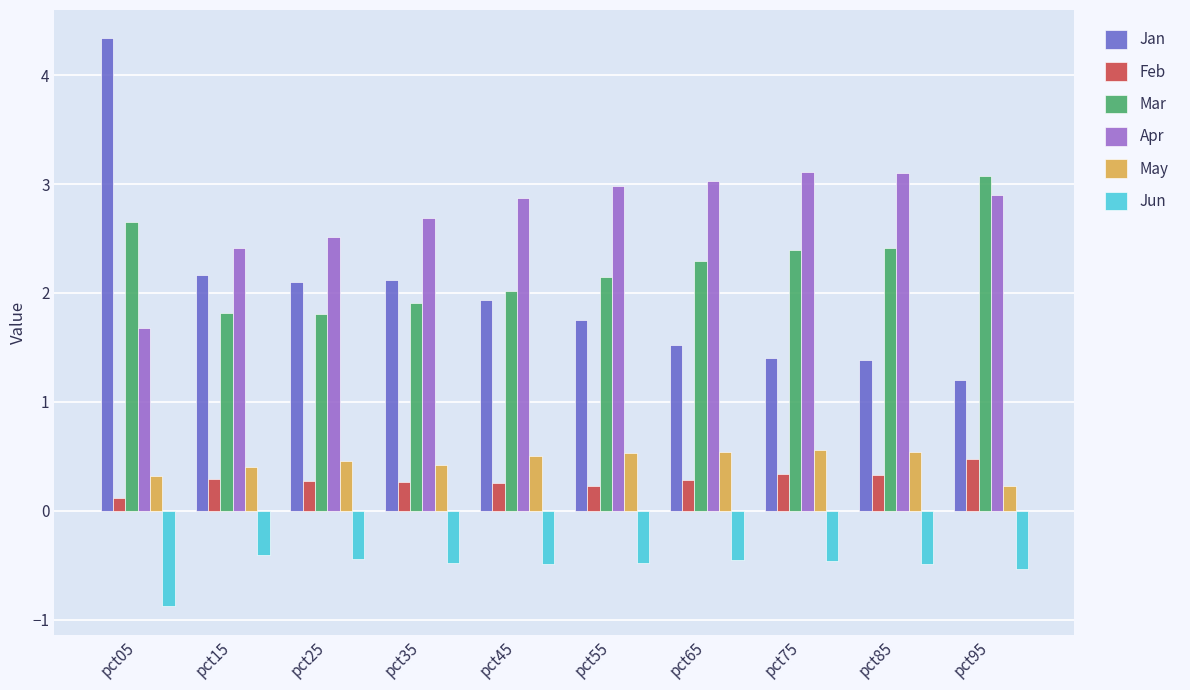

What is the value of the Feb bar at the 7th from the left?

0.3